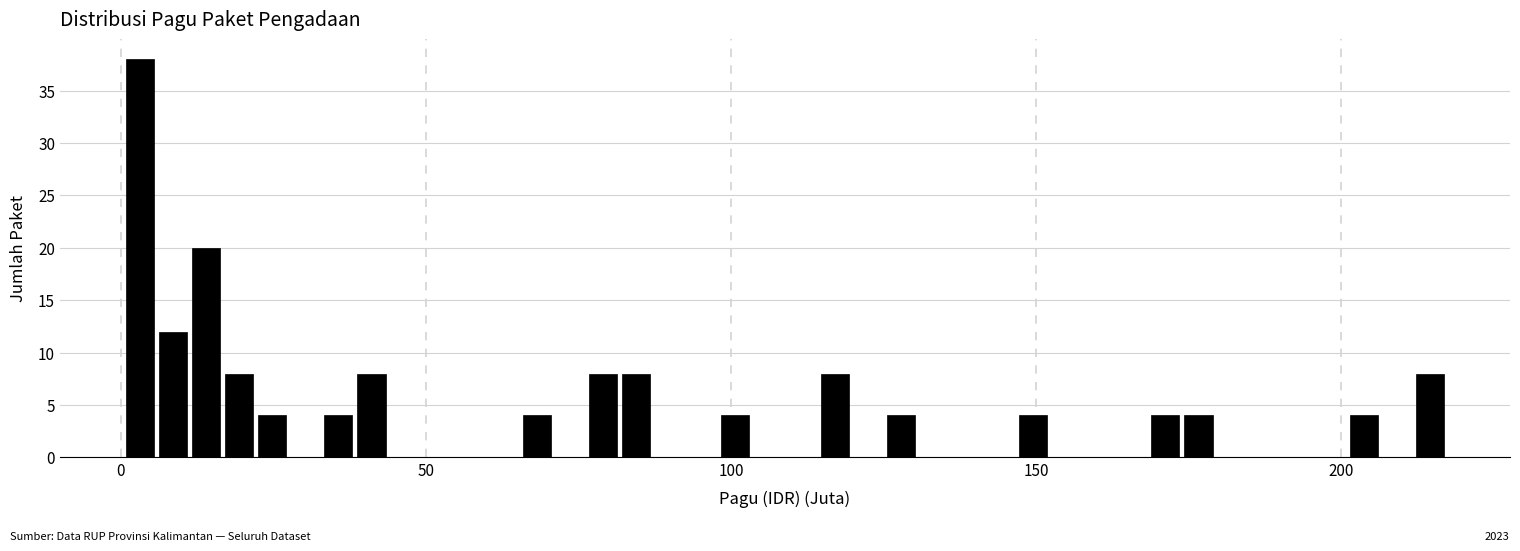

Read against the x-axis, roughly where is the centre of the tallest bar?

5